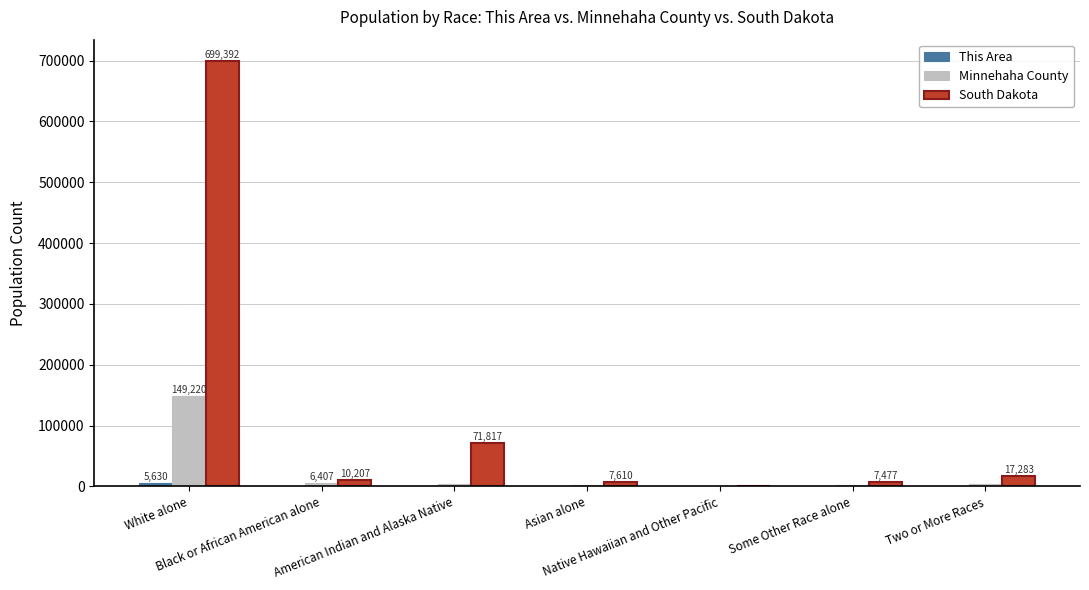

Are the bars horizontal?

No